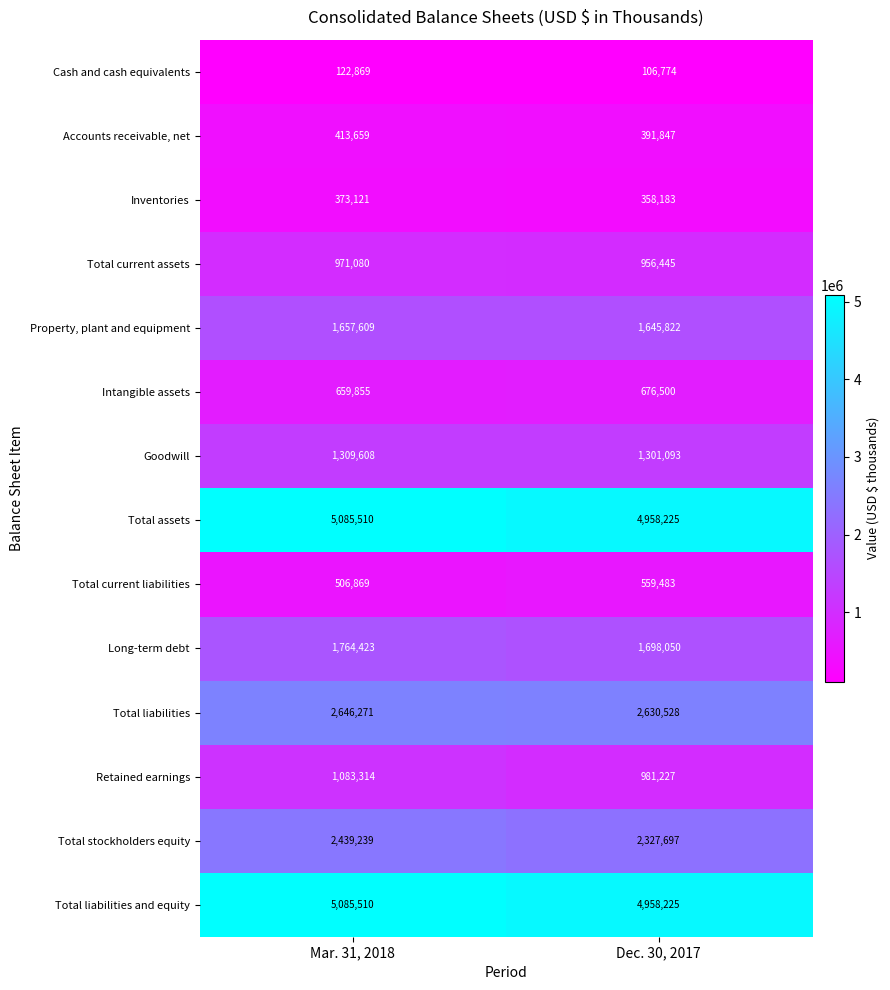

At how many categories does at least one series exceed 3547260?

2